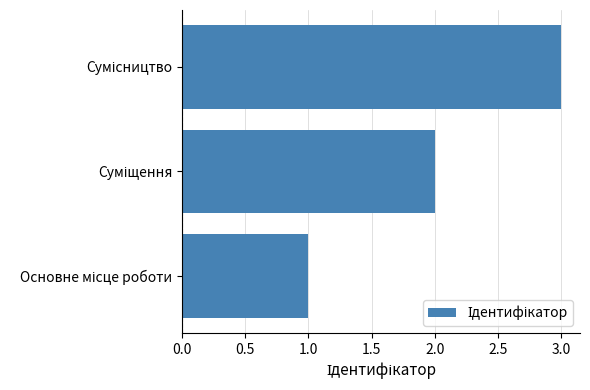

Does the chart contain any negative values?

No